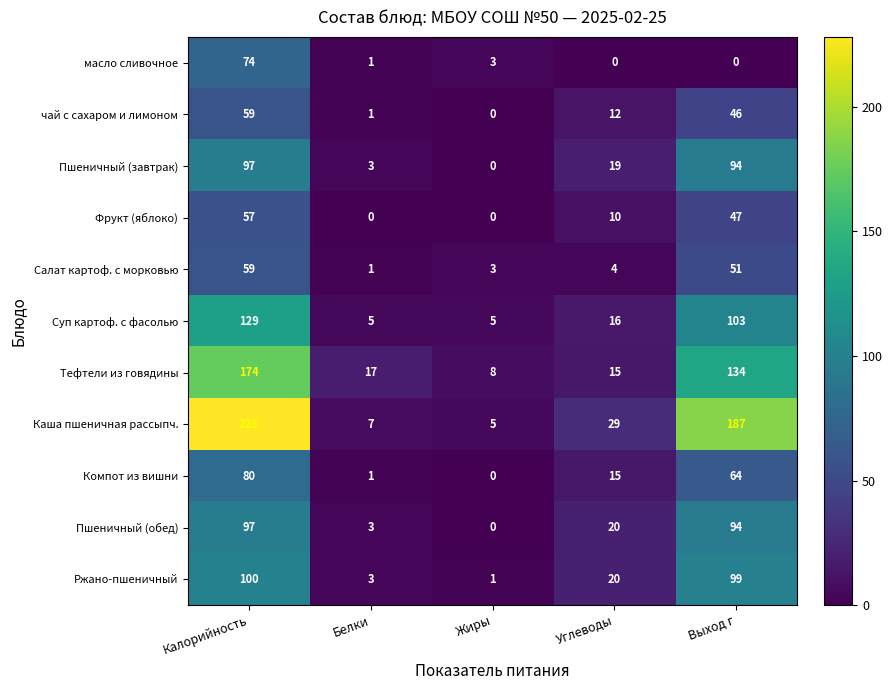

Rank the categories by Пшеничный (завтрак) value from highest to lowest.

Калорийность, Выход г, Углеводы, Белки, Жиры